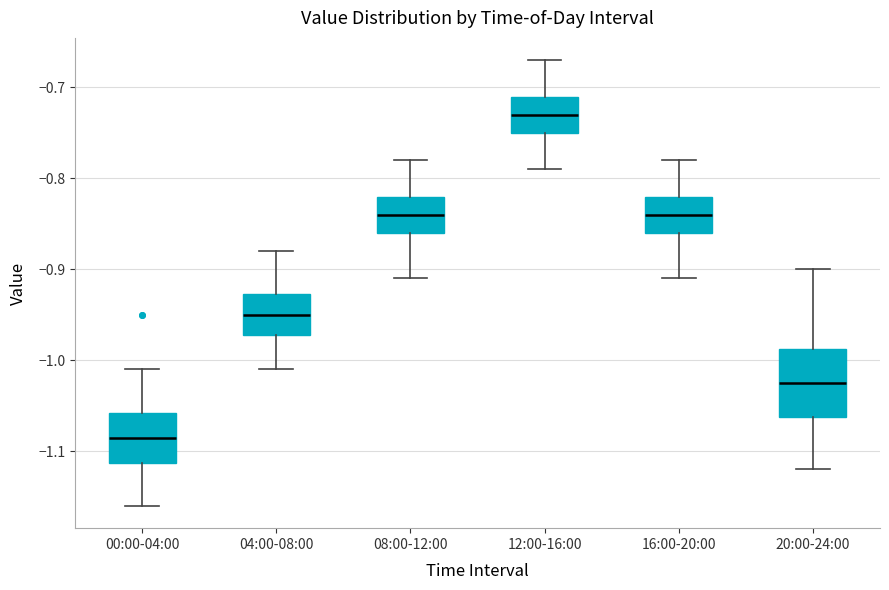

Reading left to right, read every box against the y-axis: the position of its median line, the range the box covers, and the ends of its whiskers. The values are not printed on the chart, so give them approximately, as read against the axis.

00:00-04:00: median -1.08, box -1.11 to -1.06, whiskers -1.16 to -1.01
04:00-08:00: median -0.95, box -0.97 to -0.93, whiskers -1.01 to -0.88
08:00-12:00: median -0.84, box -0.86 to -0.82, whiskers -0.91 to -0.78
12:00-16:00: median -0.73, box -0.75 to -0.71, whiskers -0.79 to -0.67
16:00-20:00: median -0.84, box -0.86 to -0.82, whiskers -0.91 to -0.78
20:00-24:00: median -1.02, box -1.06 to -0.99, whiskers -1.12 to -0.90